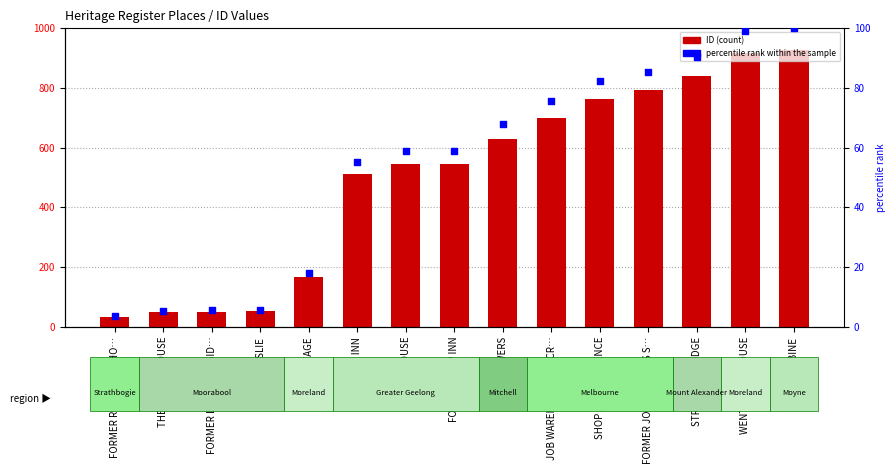

Which series has the largest total across all categories?

ID